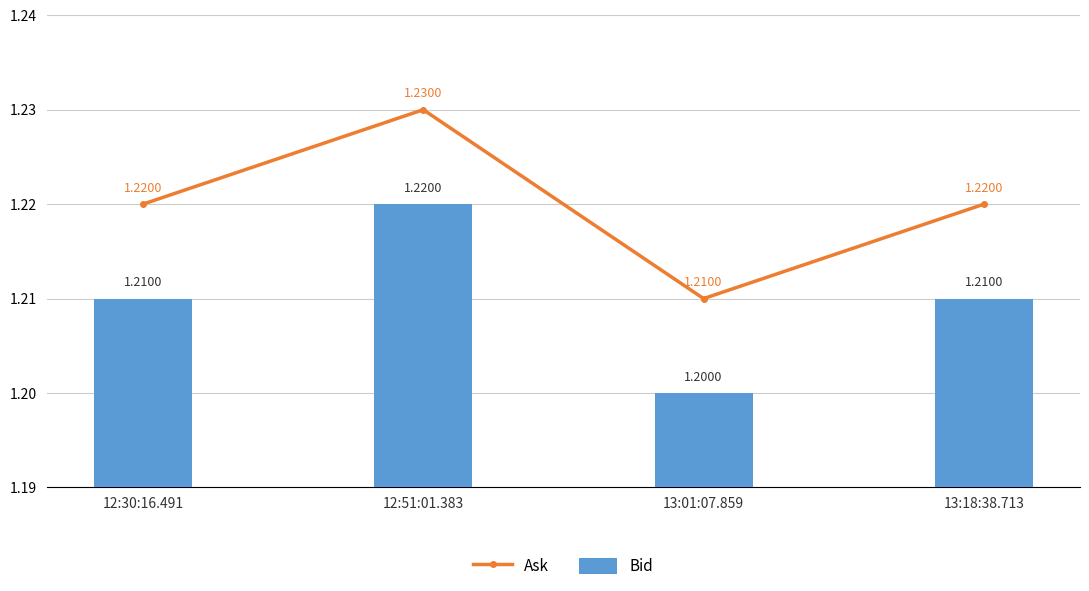

How many categories are shown in the chart?

4